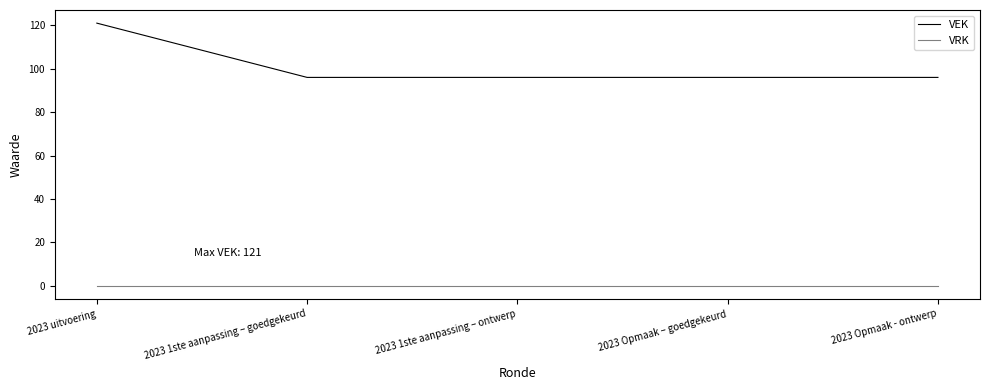

Reading left to right, extract all data points from this chart.

VEK: 121	96	96	96	96
VRK: 0	0	0	0	0